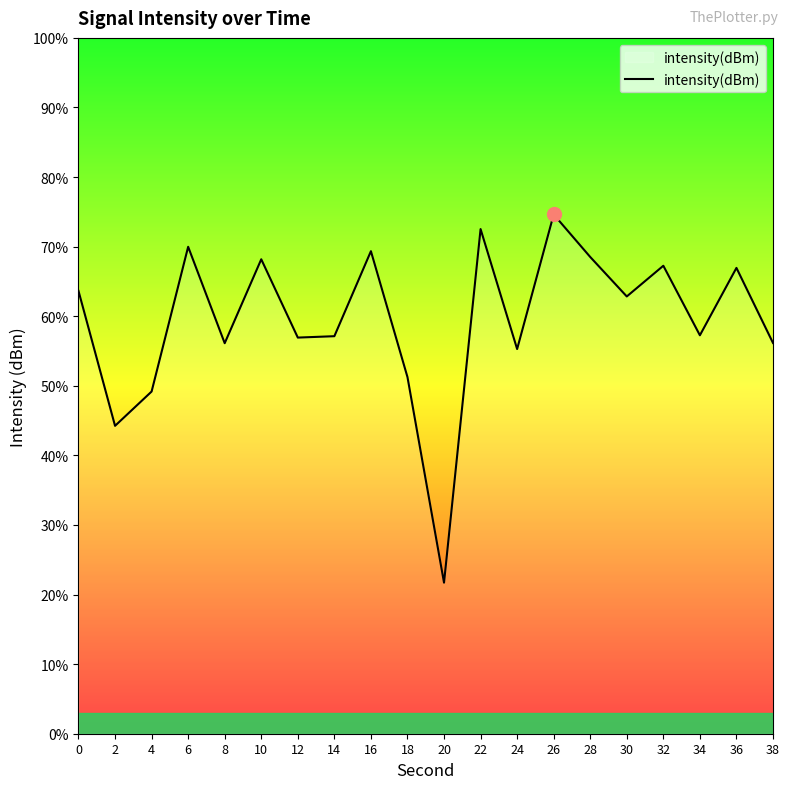

Reading right to left, transcribe all the data shown in this chart.

38=-134.7	36=-129.9	34=-134.2	32=-129.7	30=-131.7	28=-129.2	26=-126.4	24=-135.1	22=-127.4	20=-150.2	18=-136.9	16=-128.8	14=-134.3	12=-134.4	10=-129.3	8=-134.7	6=-128.5	4=-137.9	2=-140.1	0=-131.4